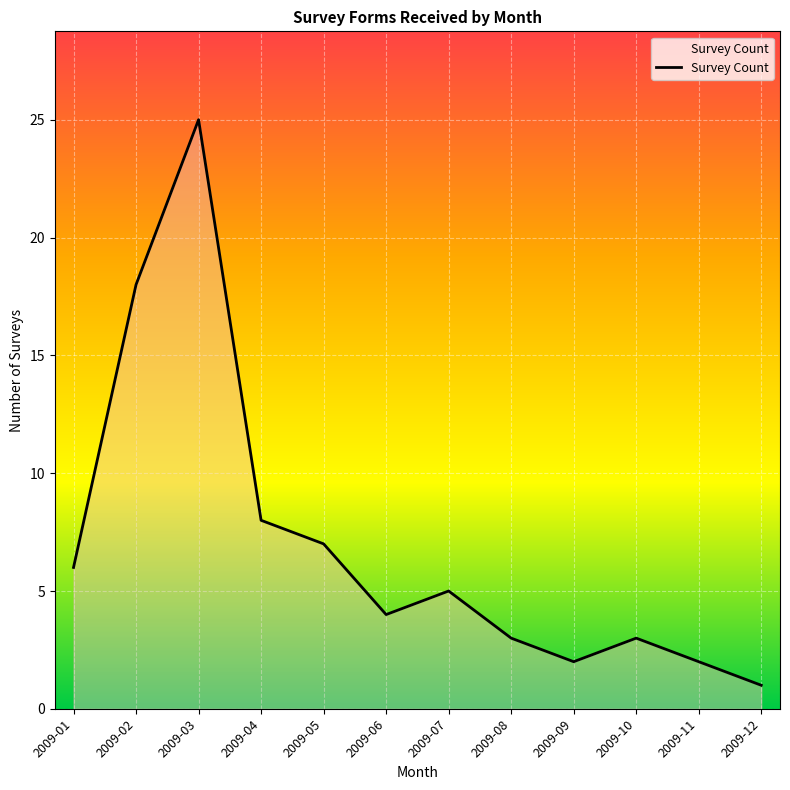

The chart shows a value of 3 at 2009-05. True or false?

False